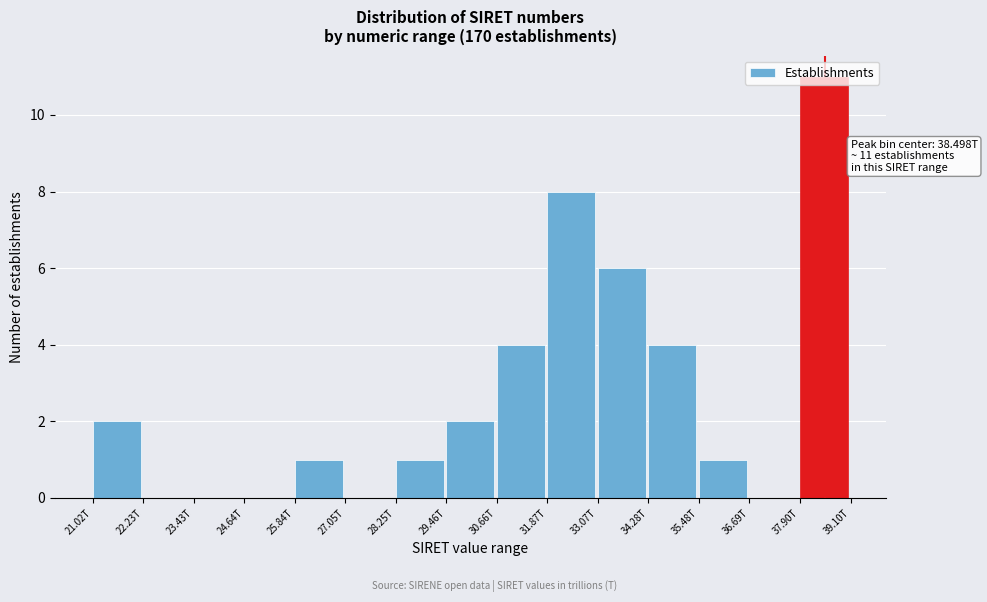

The value at 31.87T is 8. True or false?

True